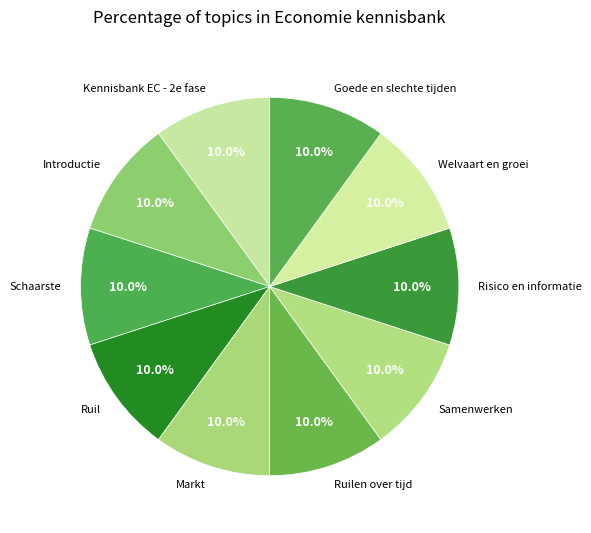

How many segments does this pie chart have?

10